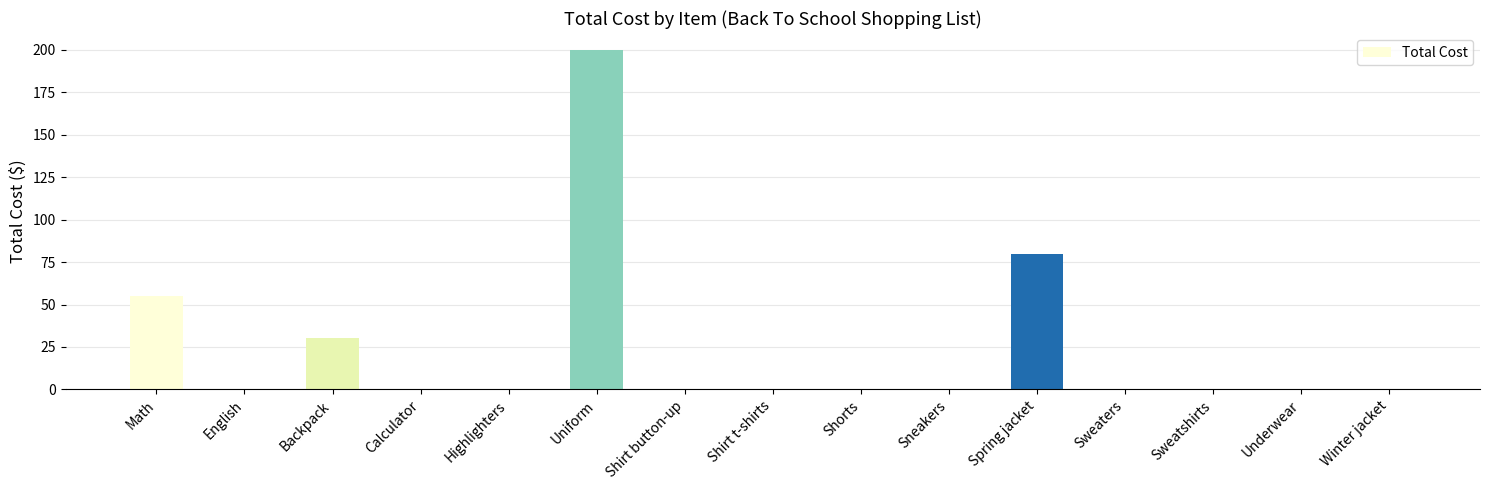

True or false: the data shows 129 at Highlighters.

False